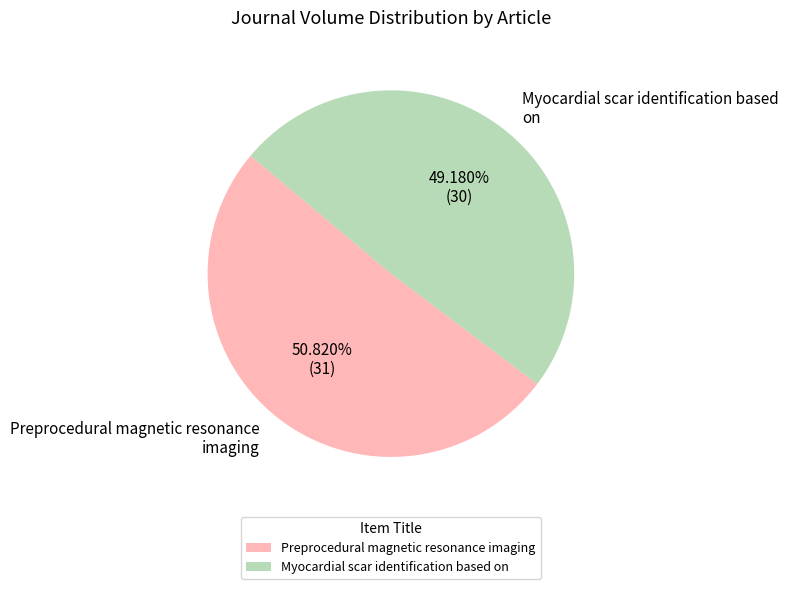

To the nearest percent, what is the combined percentage of Preprocedural magnetic resonance imaging and Myocardial scar identification based on?

100%